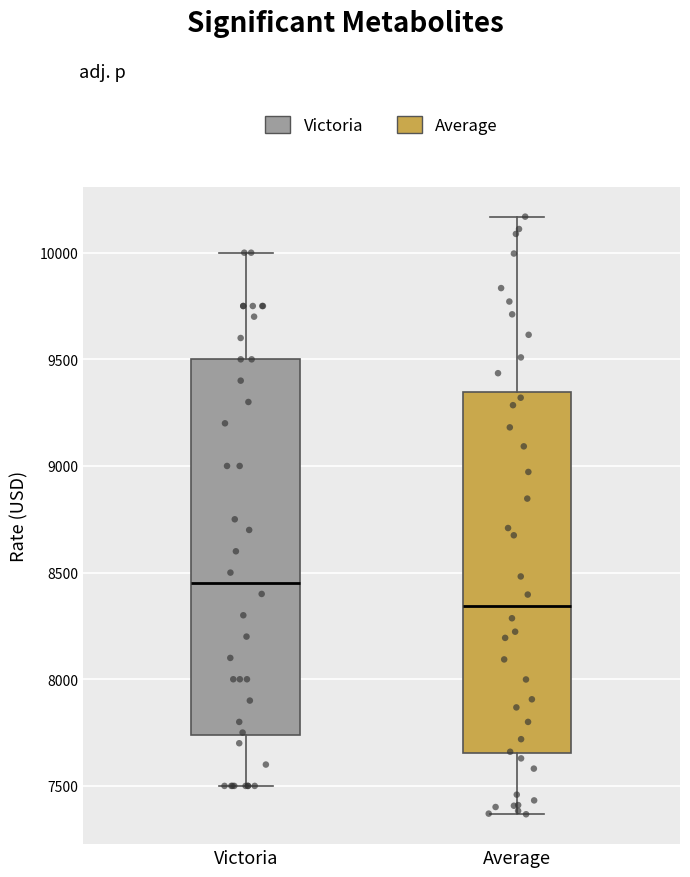

Which box has the lowest median line?

Average